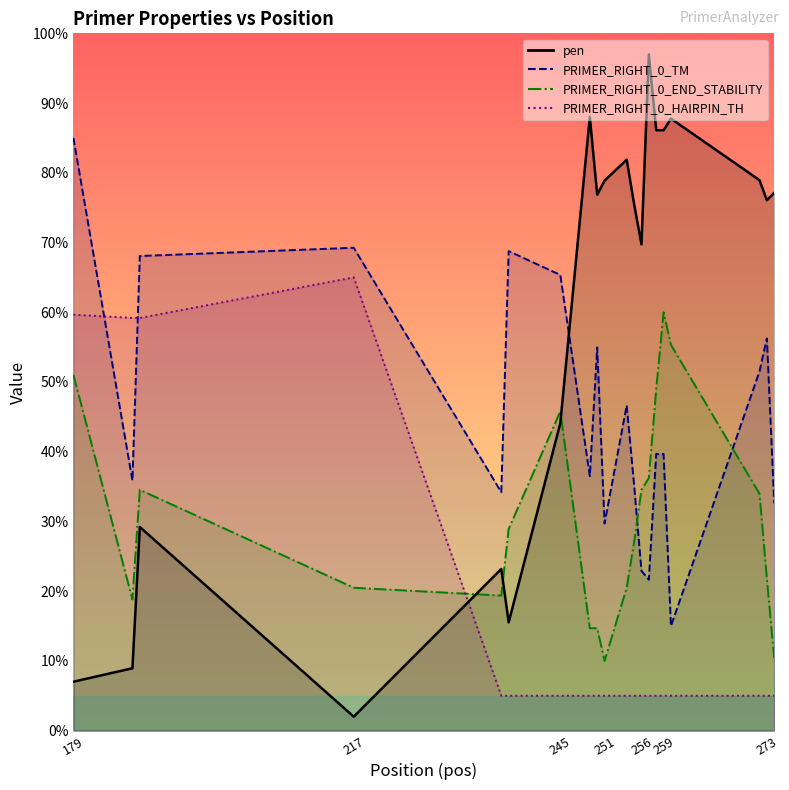

What are all the series names shown in the legend?

pen, PRIMER_RIGHT_0_TM, PRIMER_RIGHT_0_END_STABILITY, PRIMER_RIGHT_0_HAIRPIN_TH